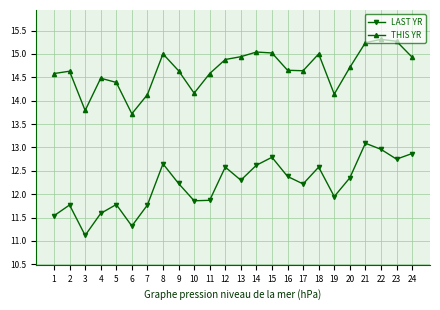

In LAST YR, how many points are lower than both neighbors (excluding endpoints)?

7